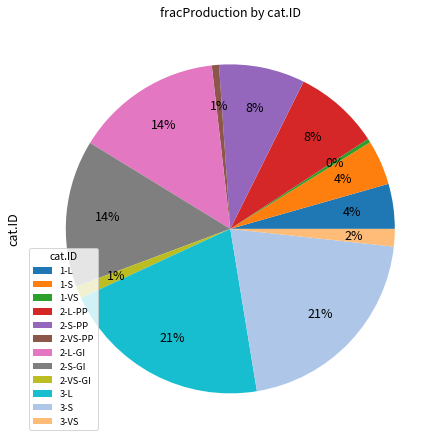

Between 1-S and 3-L, which is larger?

3-L